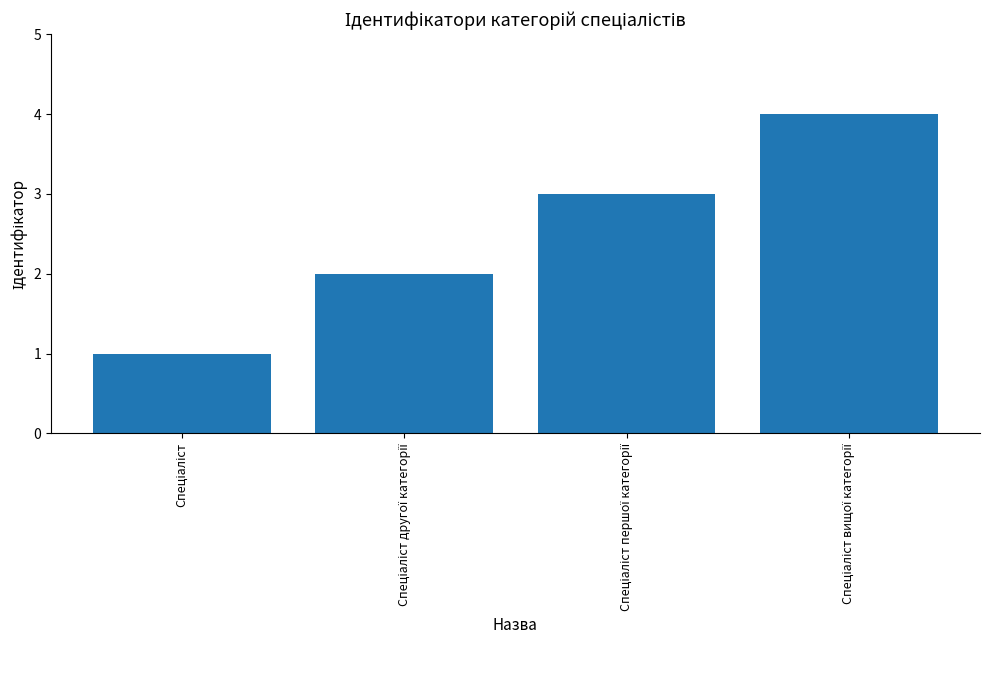

What is the greatest value displayed?

4